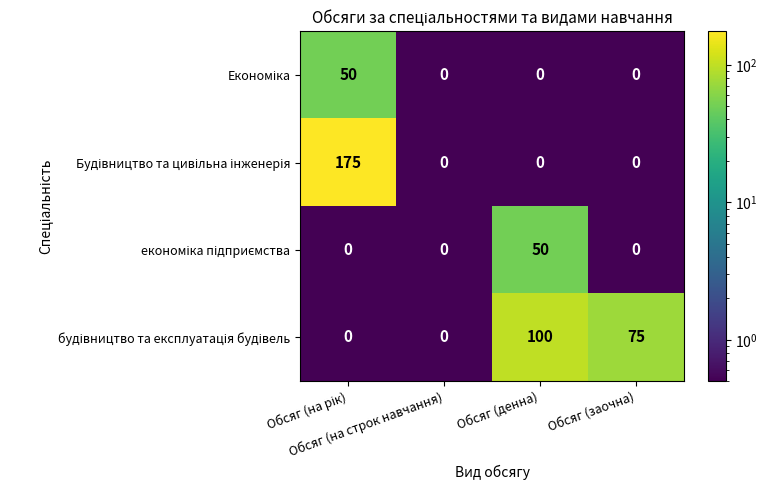

At how many categories does at least one series exceed 13?

3